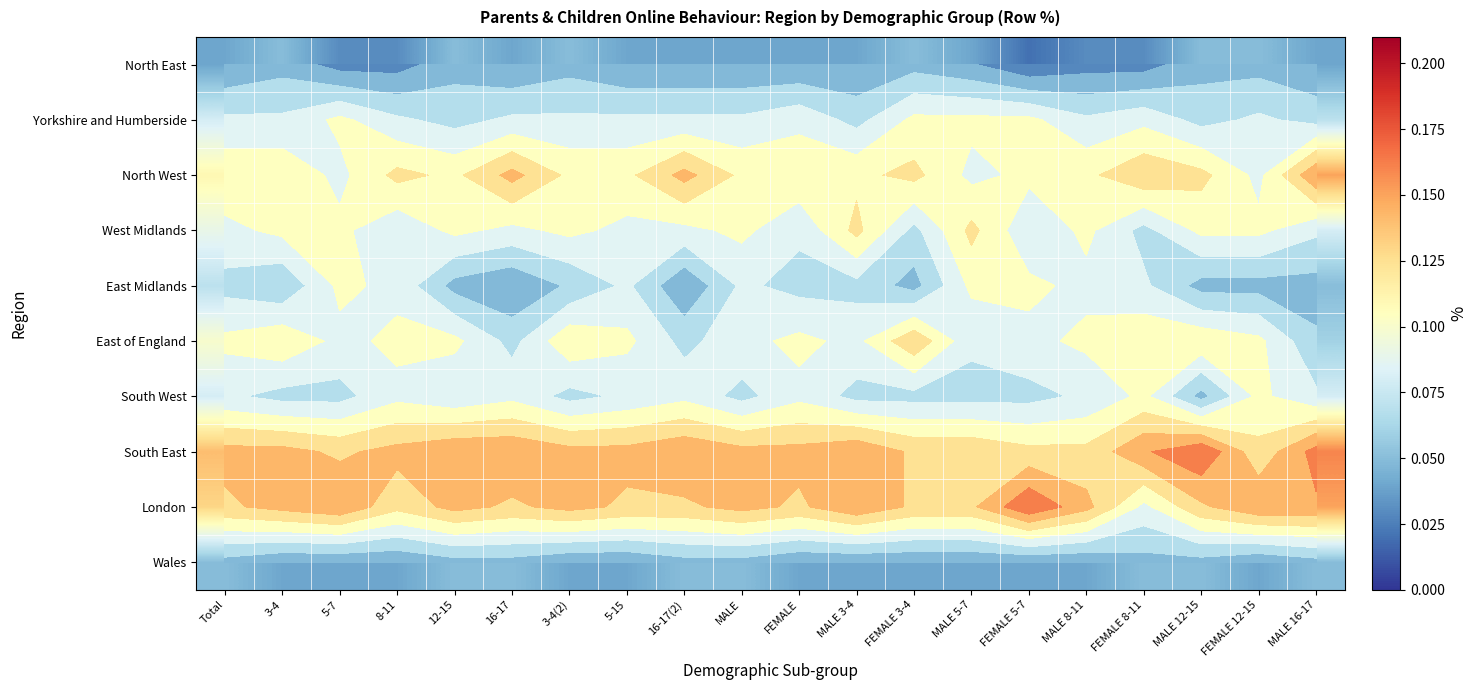

What is the difference between the maximum and minimum values in the London series?

0.1